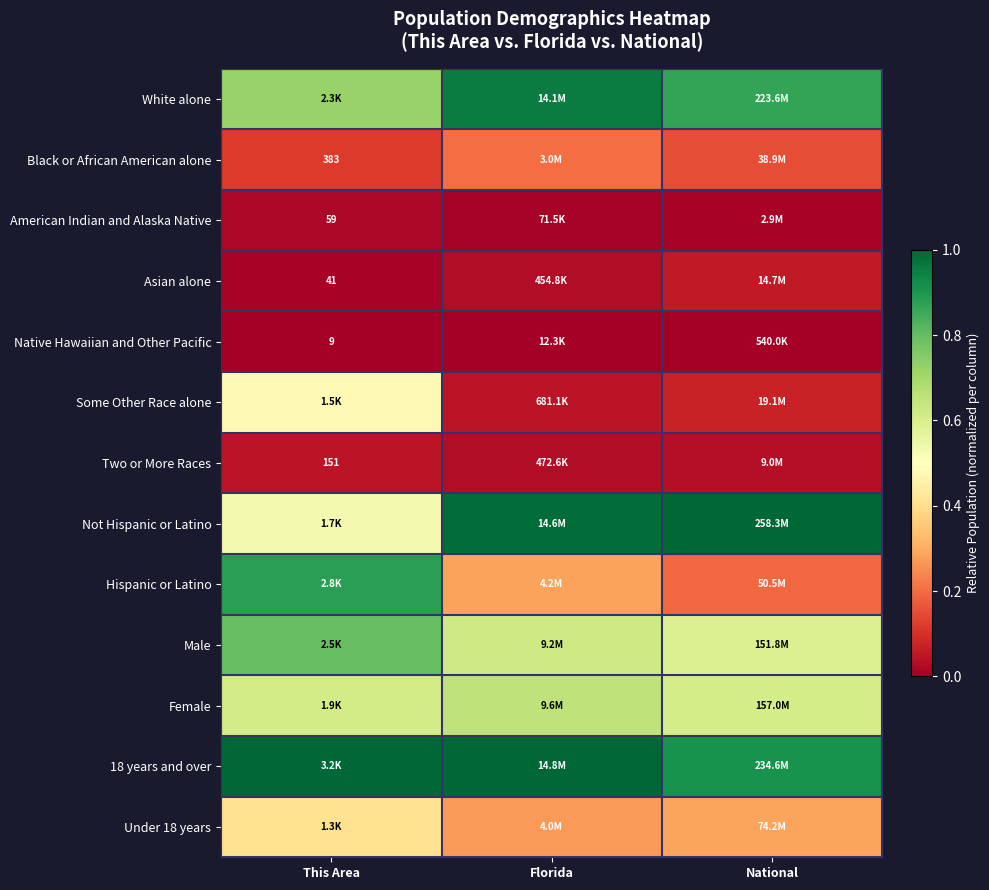

The 18 years and over series shows 0.9 at National. True or false?

True